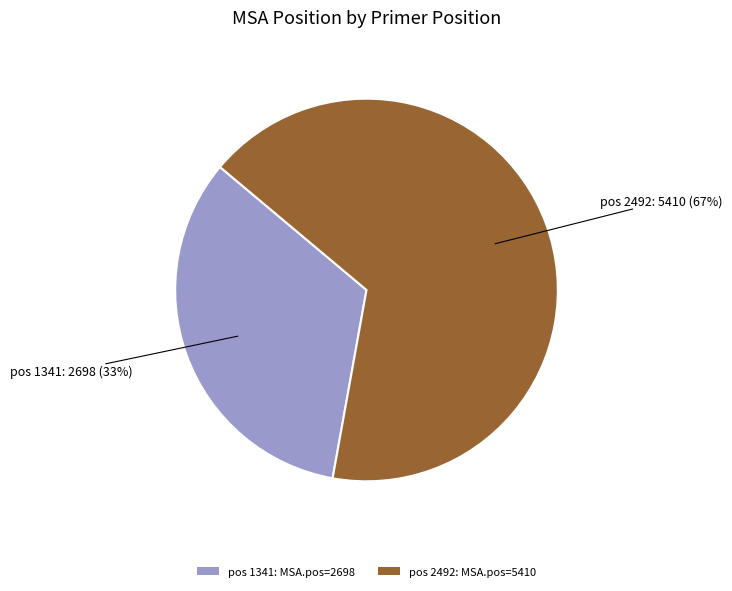

To the nearest percent, what percentage of the pie is pos 2492: MSA.pos=5410?

67%